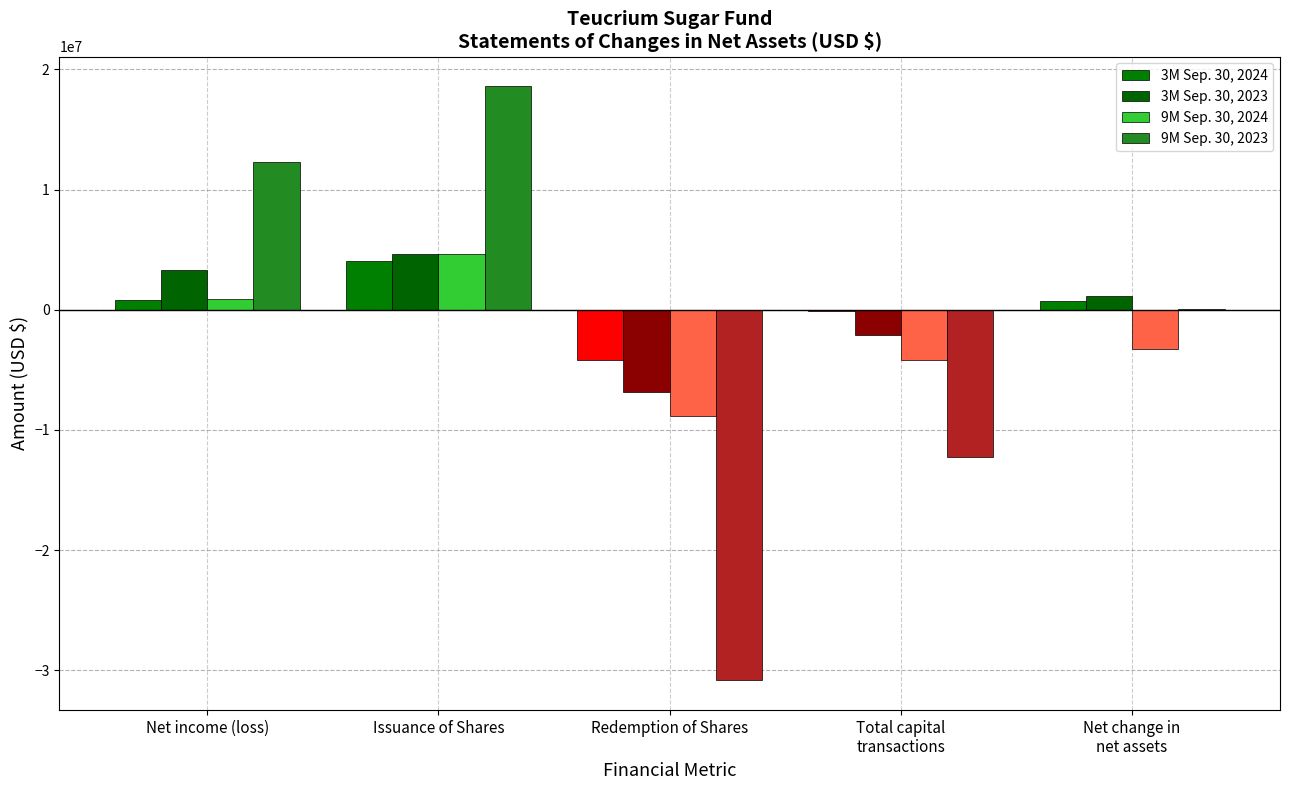

Count the 3M Sep. 30, 2023 values in the range -2139212 to 3311140.

3